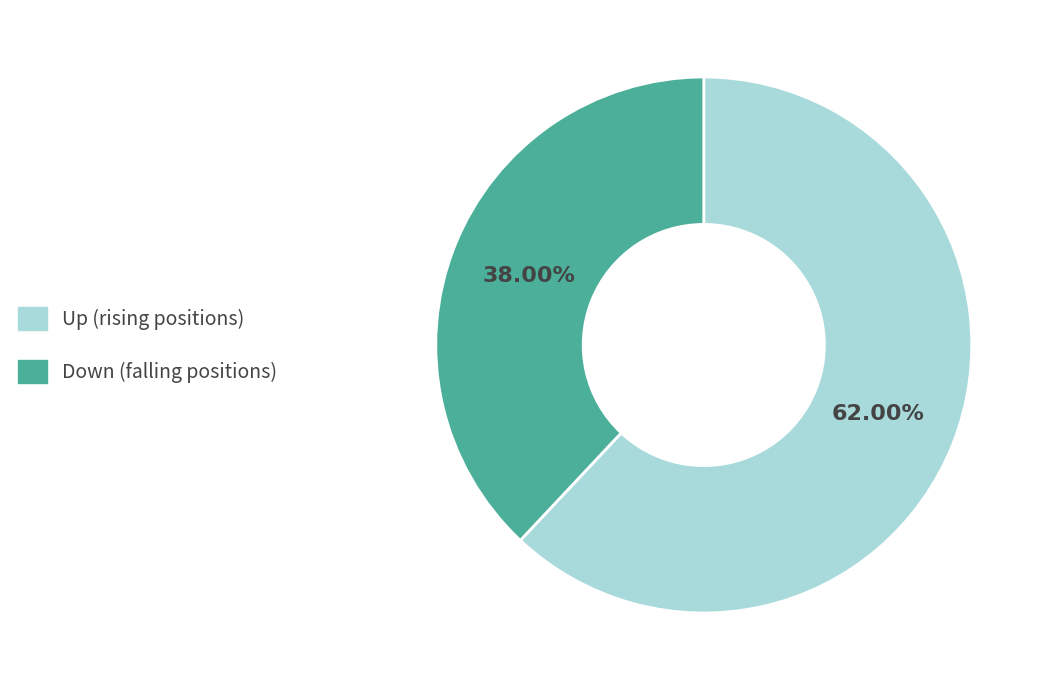

Rank the categories by value from highest to lowest.

Up (rising positions), Down (falling positions)